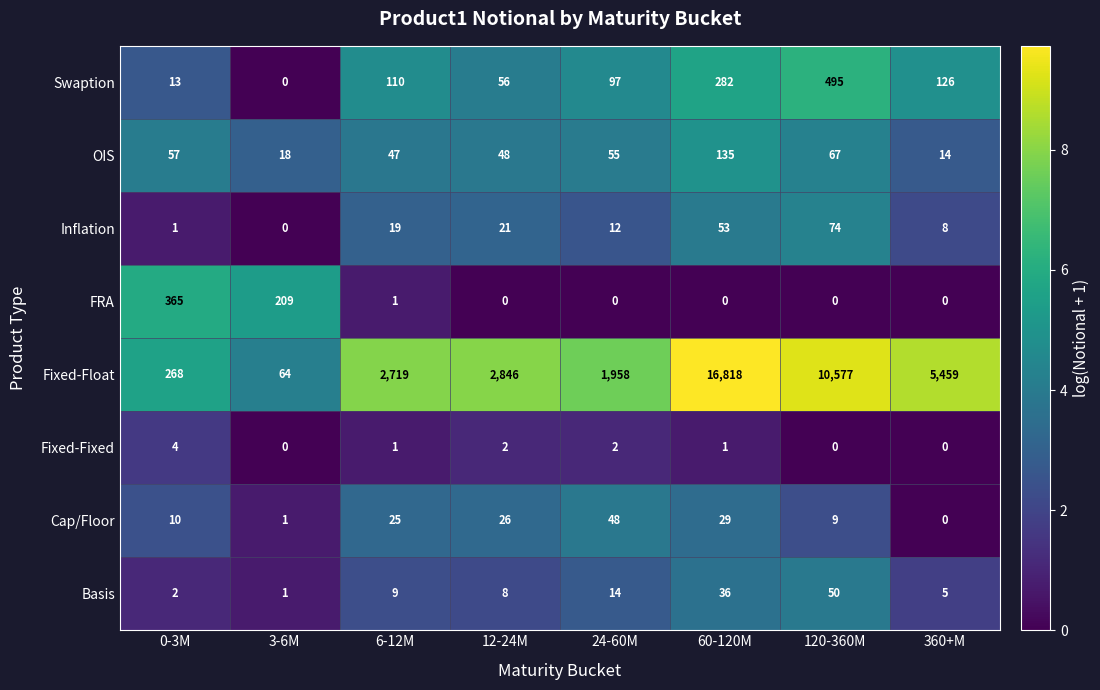

What is the average value of the Swaption series?

147